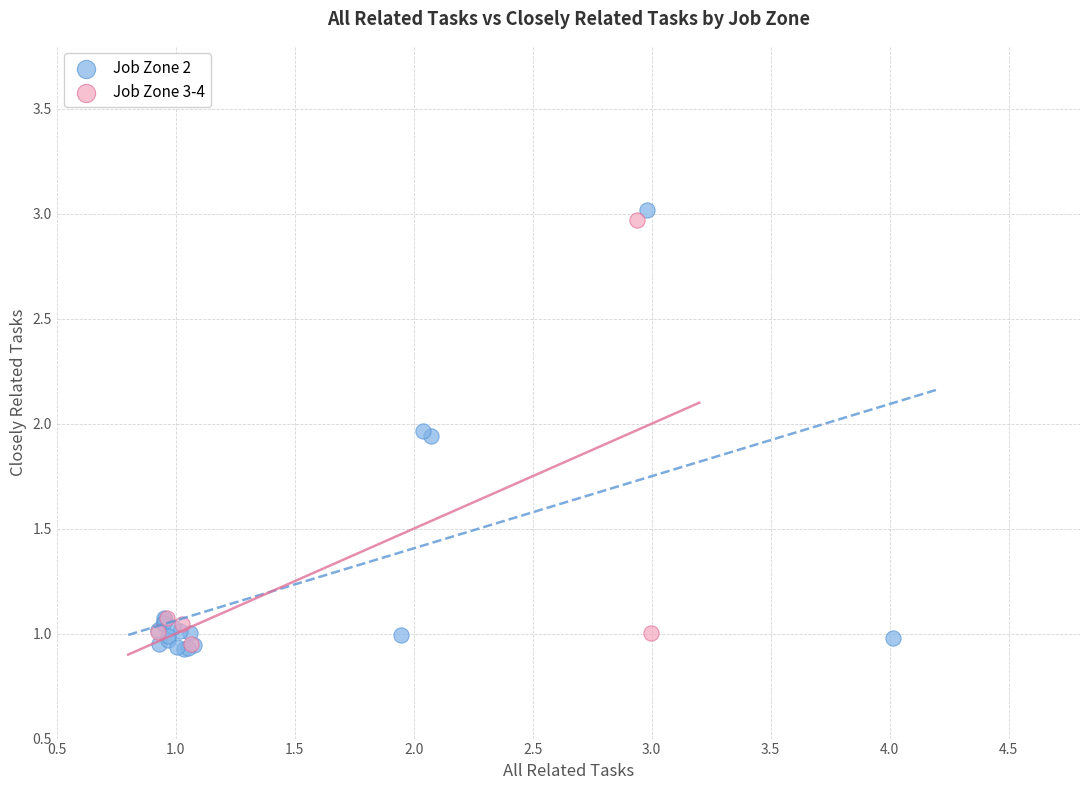

Which series has the largest Y range (max minus min)?

Job Zone 2